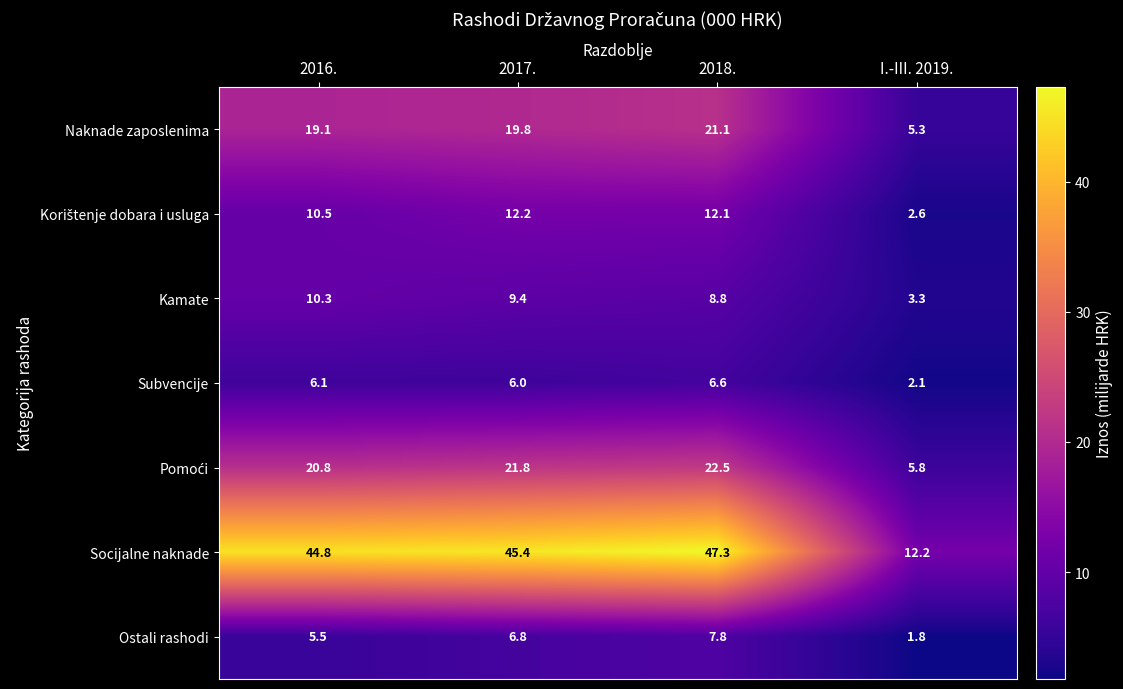

How many data points does each series have?

4